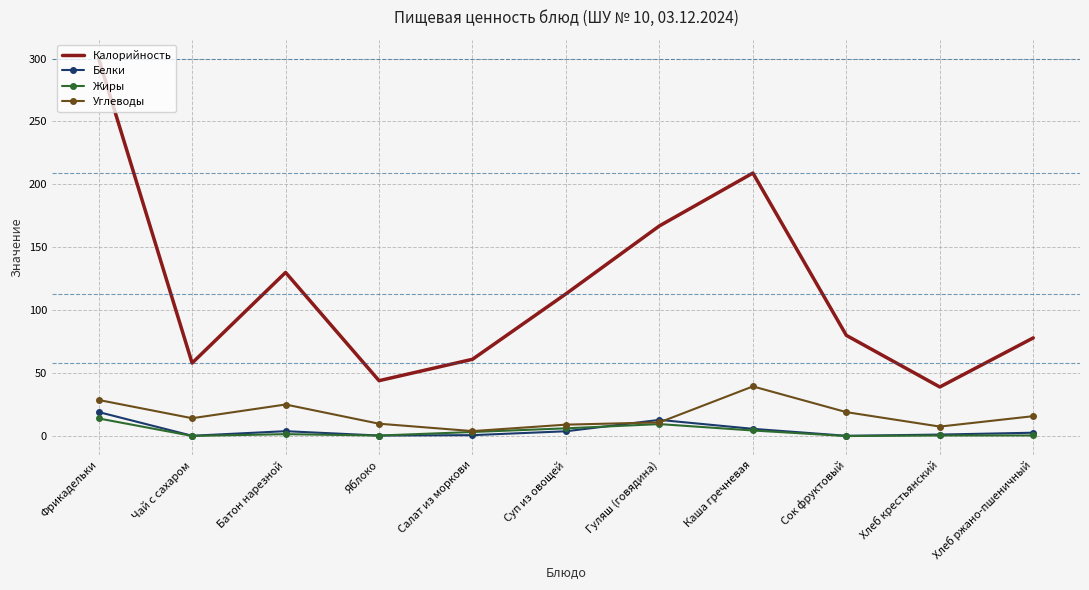

Which category has the highest value across all series?

Фрикадельки